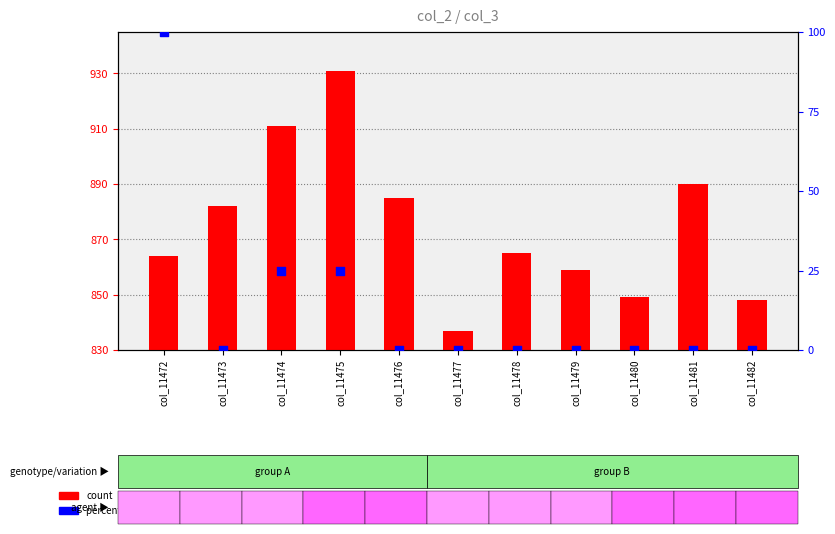

Which series has the widest spread of Y values?

percentile rank within the sample